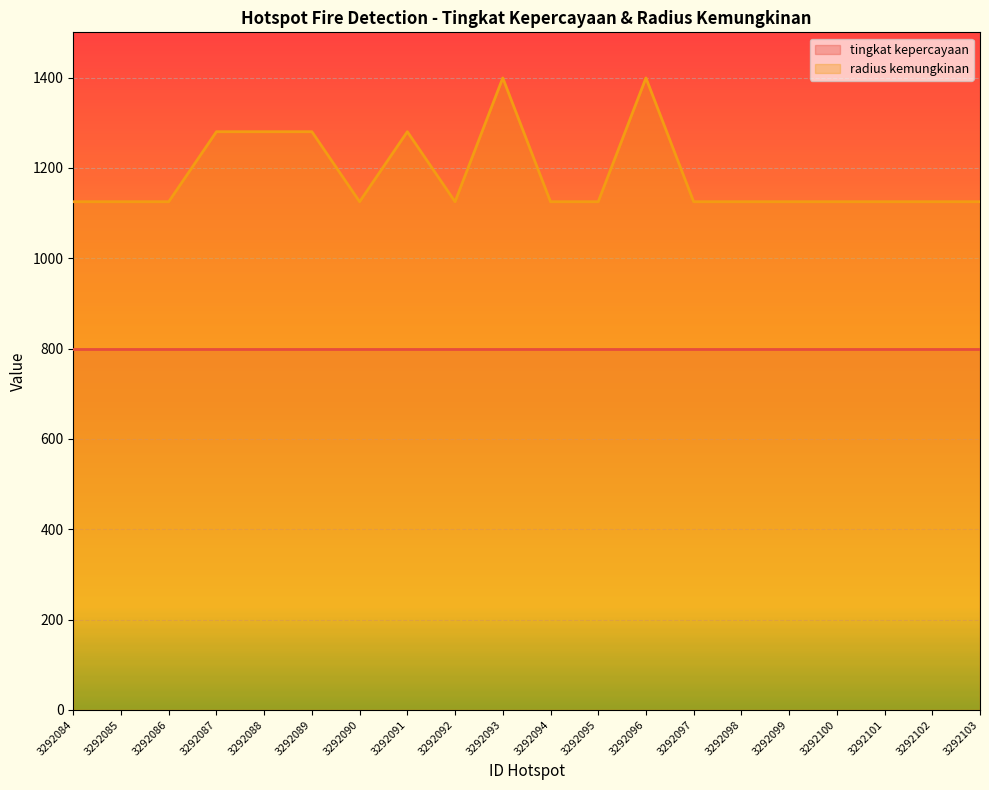

What is the sum of all values?

23668